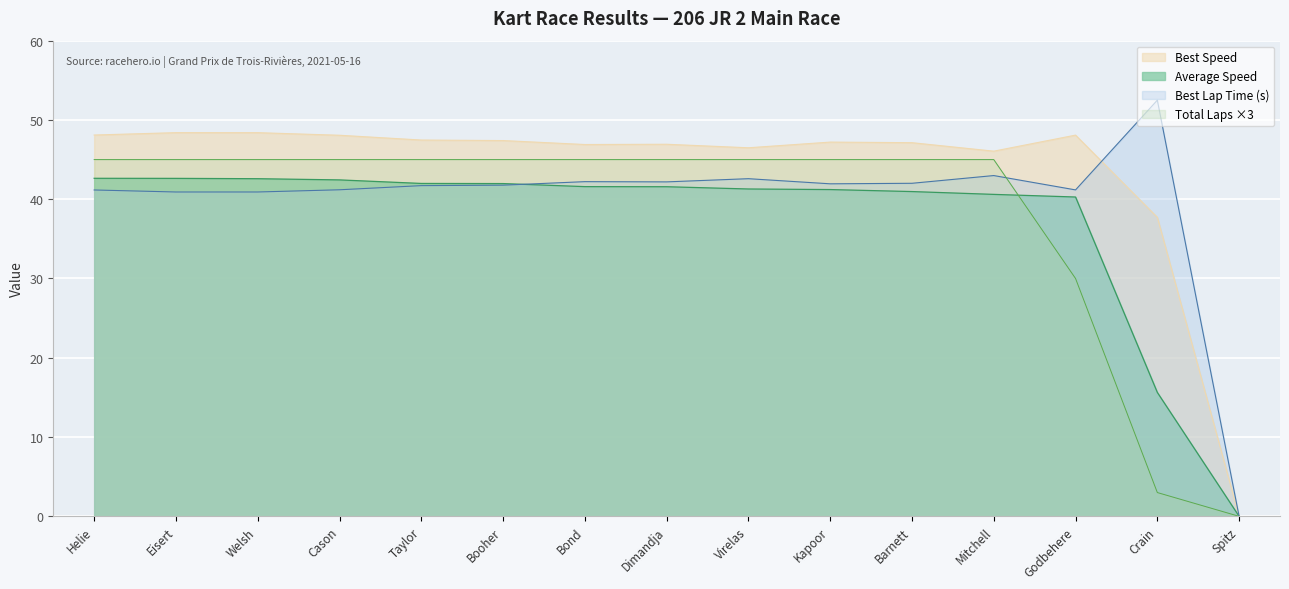

How many values in the Best Lap time series are below 41?

3